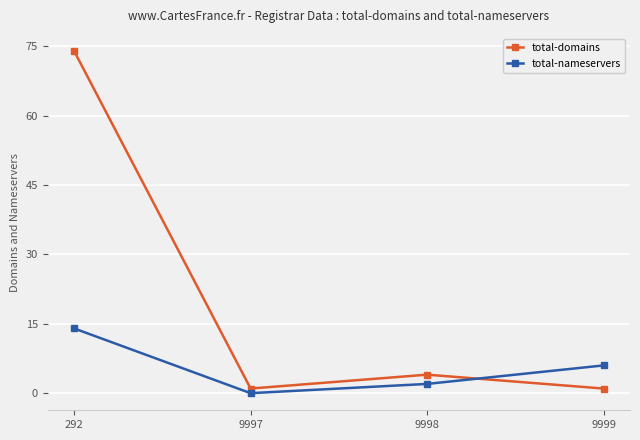

Is it true that total-nameservers equals 18 at 292?

False